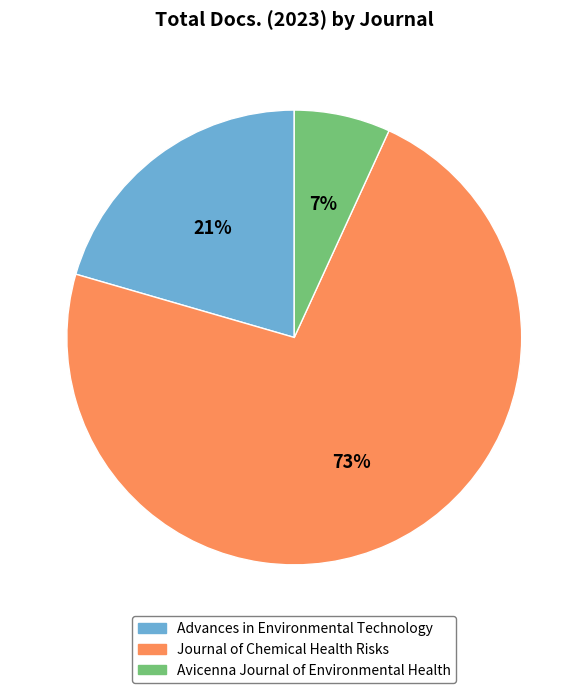

Which category has the biggest portion of the pie?

Journal of Chemical Health Risks